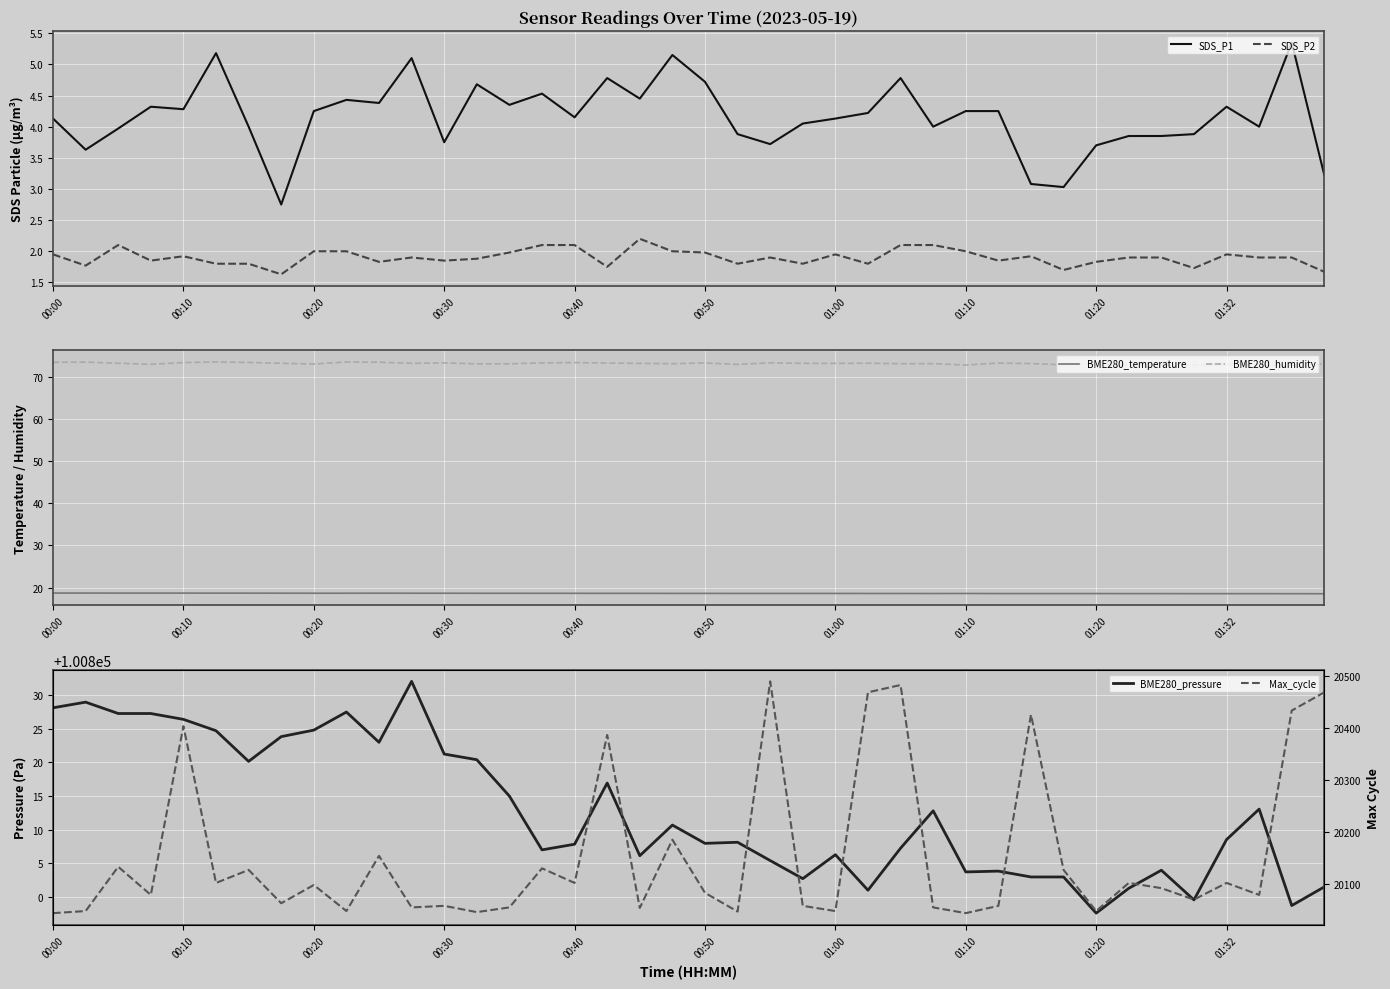

Rank the series by their maximum value, from highest to lowest.

BME280_pressure, Max_cycle, BME280_humidity, BME280_temperature, SDS_P1, SDS_P2